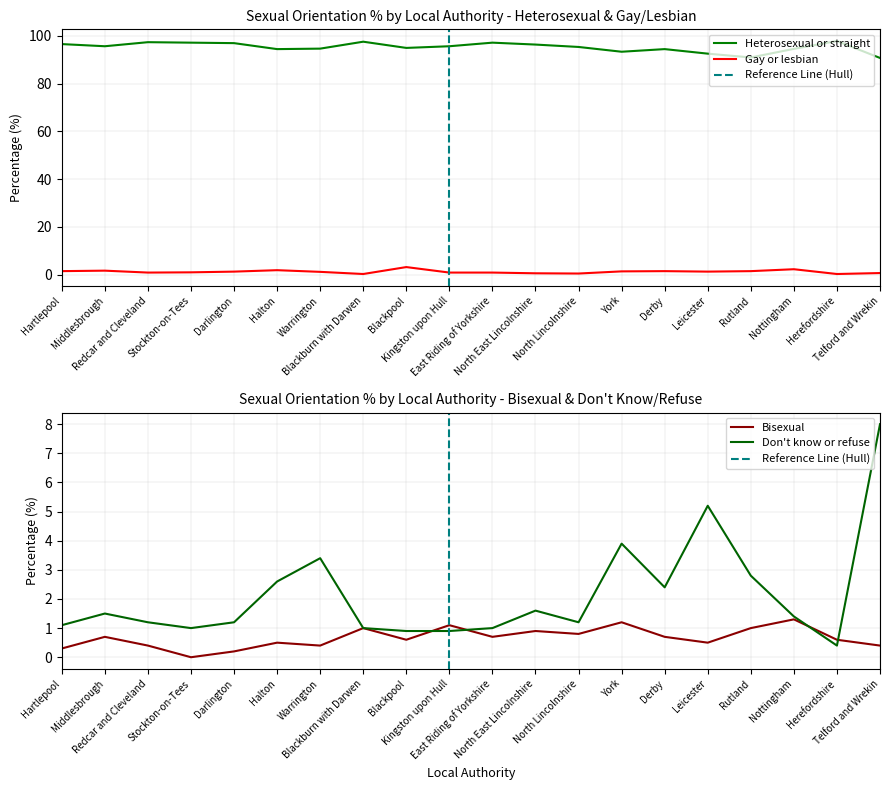

Is the value of Heterosexual or straight at Derby greater than the value of Don't know or refuse at East Riding of Yorkshire?

Yes